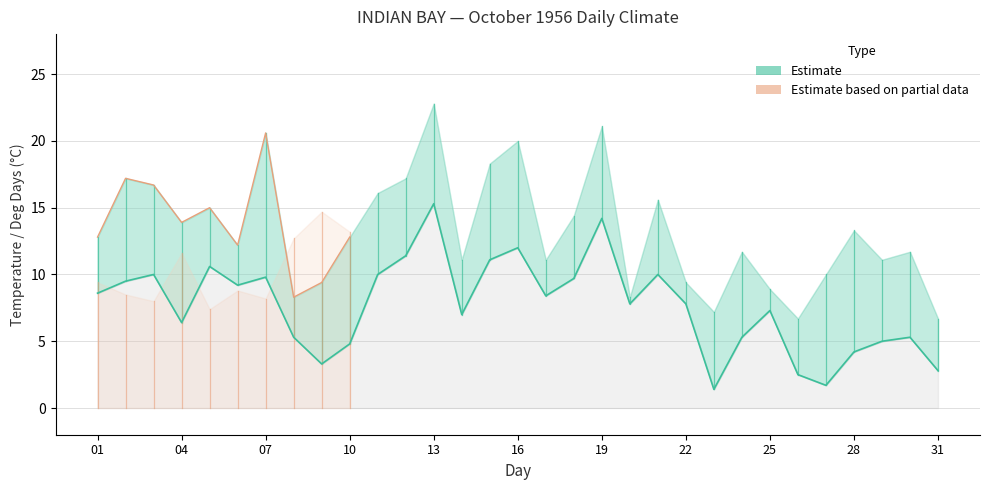

Which category has the highest value in the Heat Deg Days (C) series?

23